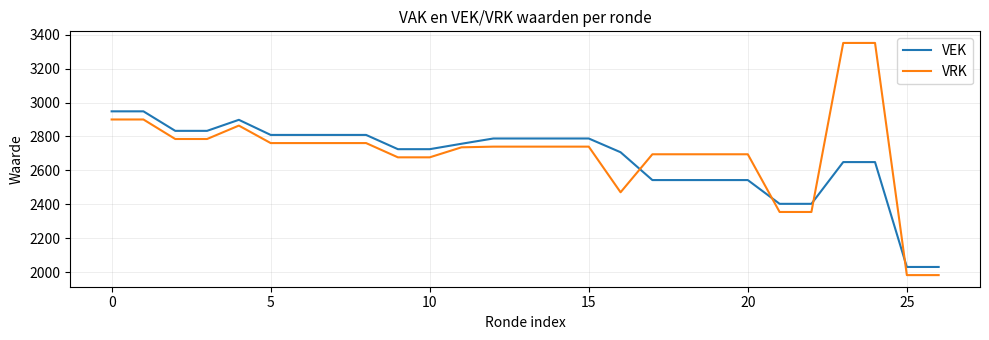

Rank the series by their maximum value, from lowest to highest.

VEK, VRK